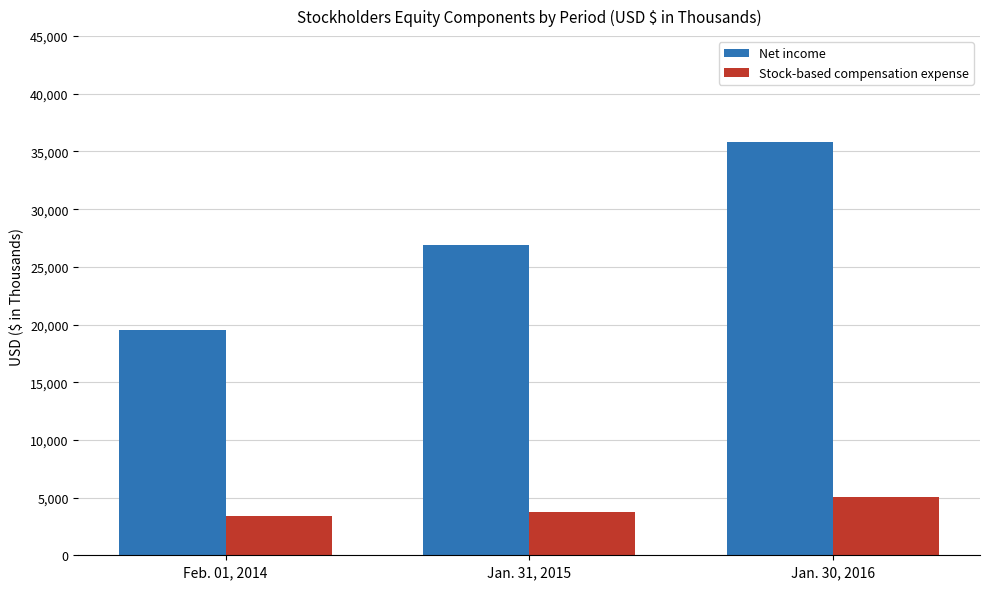

The value of Stock-based compensation expense at Feb. 01, 2014 is 847. True or false?

False